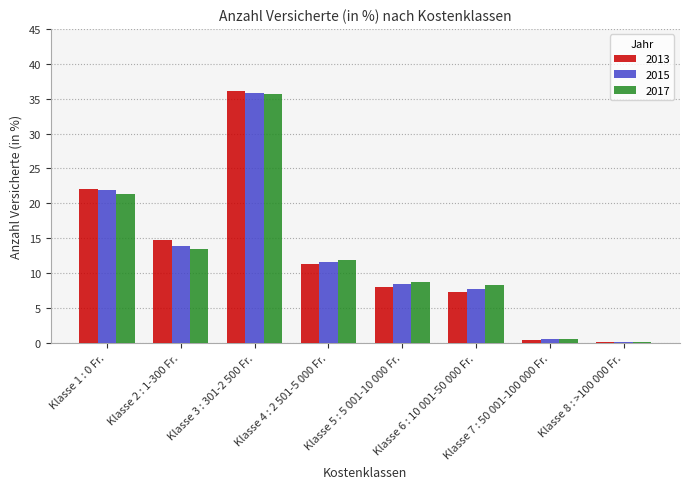

At which label does 2013 reach its peak?

Klasse 3 : 301-2 500 Fr.